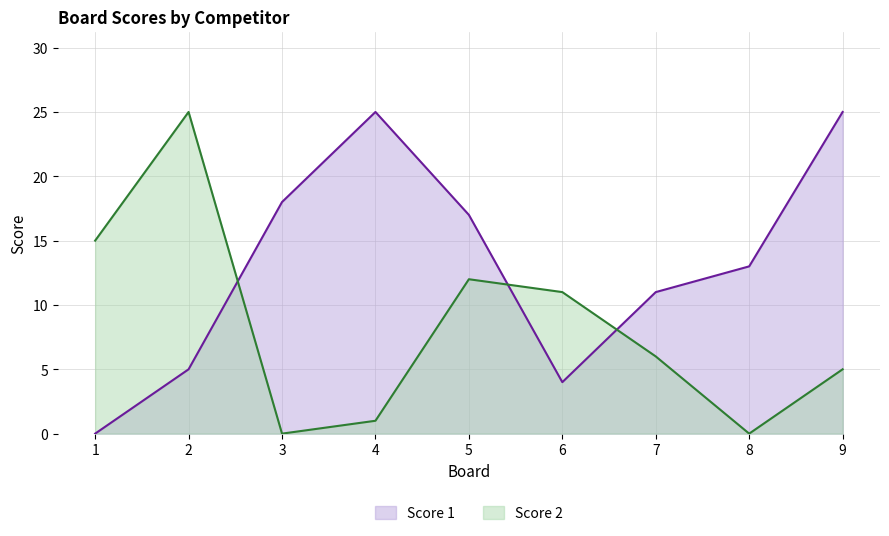

Between 2 and 5, which series saw the biggest shift?

Score 2